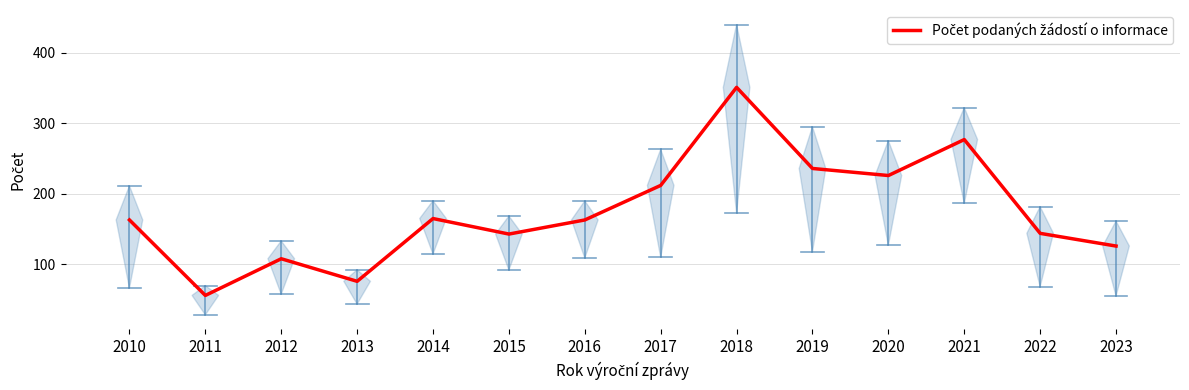

What is the sum of all values?

2446